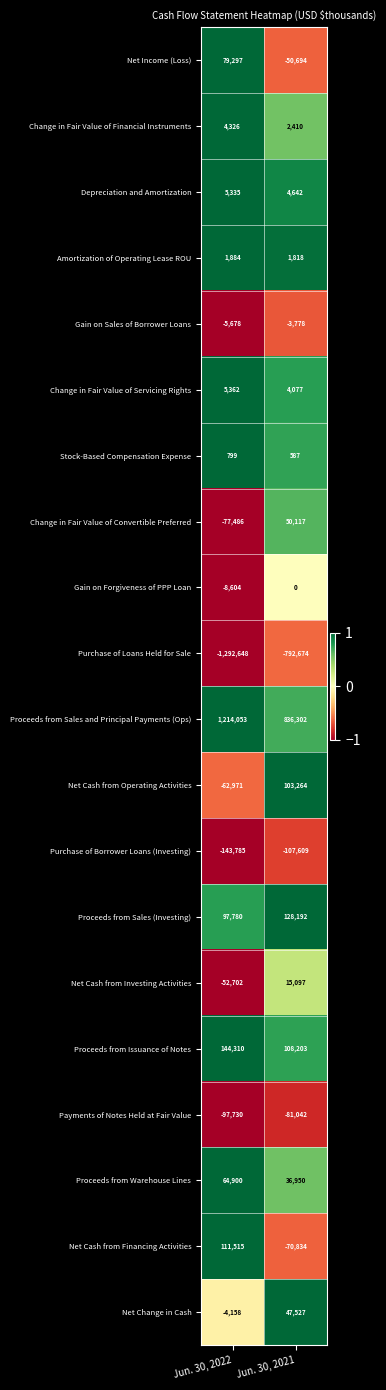

At how many categories does at least one series exceed 0?

2